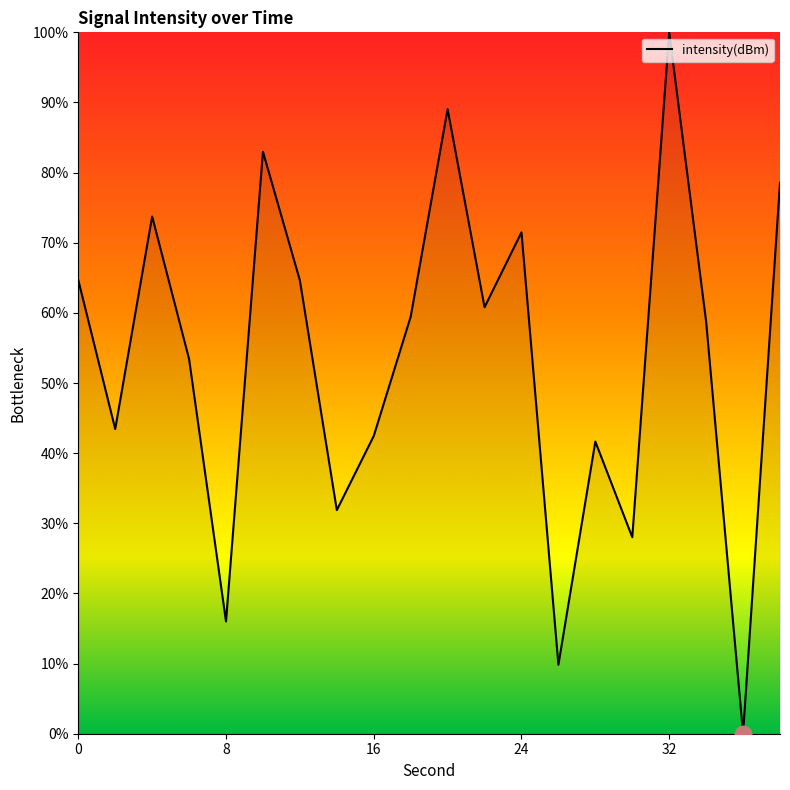

What is the greatest value displayed?

100.0